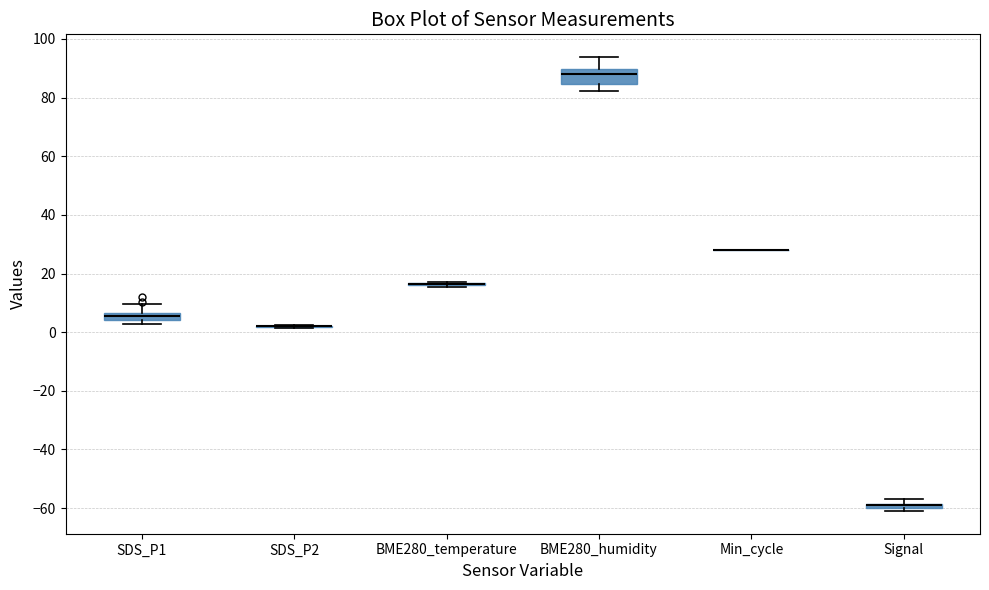

Comparing the boxes themselves (not the whiskers), which one is the tallest?

BME280_humidity